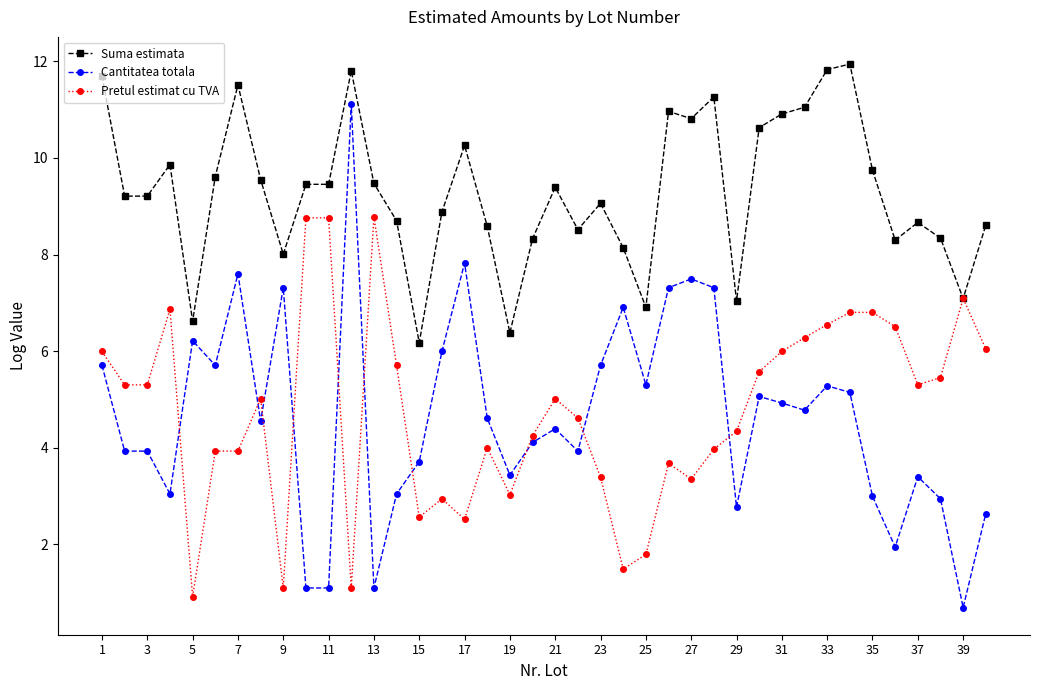

True or false: Cantitatea totala and Suma estimata cross at least once.

False